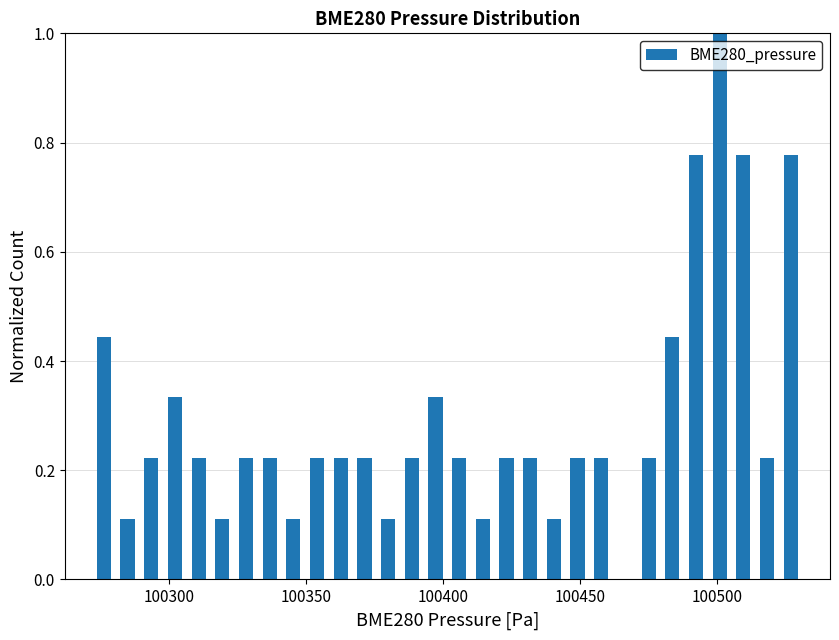

Around what value on the x-axis is the tallest bar? Give the approximate position of its centre, as read against the axis.

100500